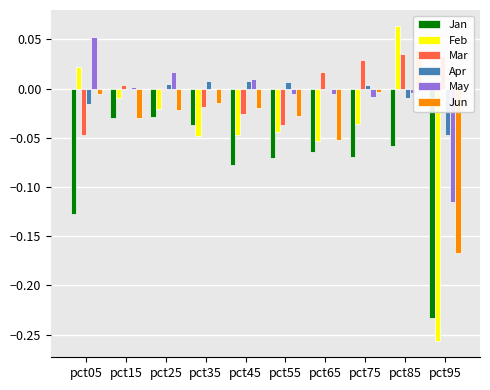

Reading left to right, transcribe all the data shown in this chart.

Jan: pct05=-0.1	pct15=-0.0	pct25=-0.0	pct35=-0.0	pct45=-0.1	pct55=-0.1	pct65=-0.1	pct75=-0.1	pct85=-0.1	pct95=-0.2
Feb: pct05=0.0	pct15=-0.0	pct25=-0.0	pct35=-0.0	pct45=-0.0	pct55=-0.0	pct65=-0.1	pct75=-0.0	pct85=0.1	pct95=-0.3
Mar: pct05=-0.0	pct15=0.0	pct25=-0.0	pct35=-0.0	pct45=-0.0	pct55=-0.0	pct65=0.0	pct75=0.0	pct85=0.0	pct95=0.0
Apr: pct05=-0.0	pct15=-0.0	pct25=0.0	pct35=0.0	pct45=0.0	pct55=0.0	pct65=0.0	pct75=0.0	pct85=-0.0	pct95=-0.0
May: pct05=0.1	pct15=0.0	pct25=0.0	pct35=-0.0	pct45=0.0	pct55=-0.0	pct65=-0.0	pct75=-0.0	pct85=-0.0	pct95=-0.1
Jun: pct05=-0.0	pct15=-0.0	pct25=-0.0	pct35=-0.0	pct45=-0.0	pct55=-0.0	pct65=-0.1	pct75=-0.0	pct85=0.0	pct95=-0.2